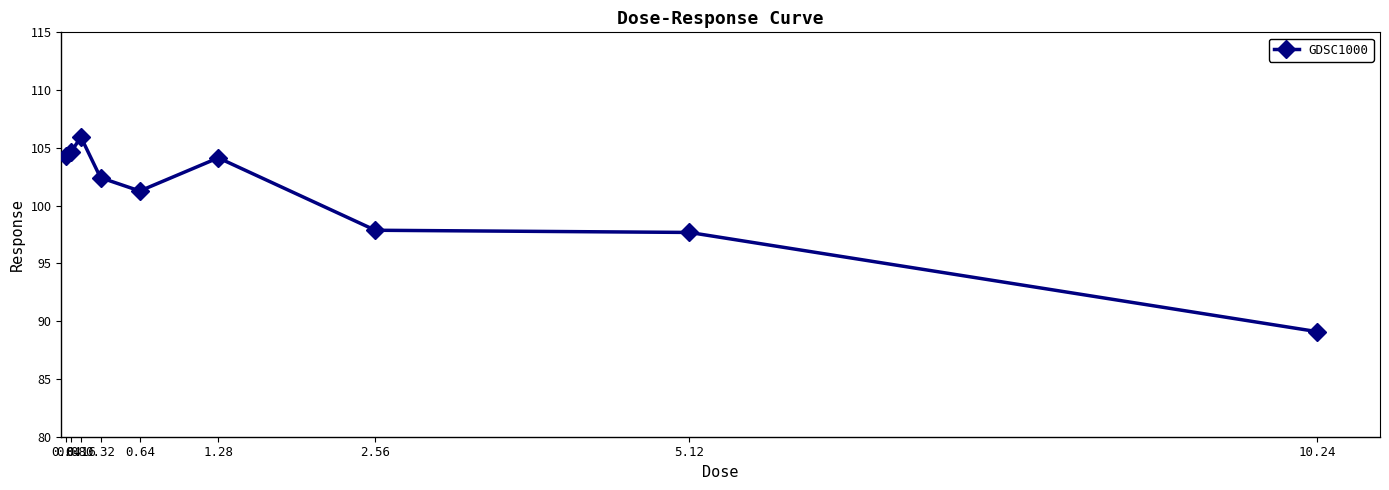

What is the difference between the maximum and minimum values?

16.8